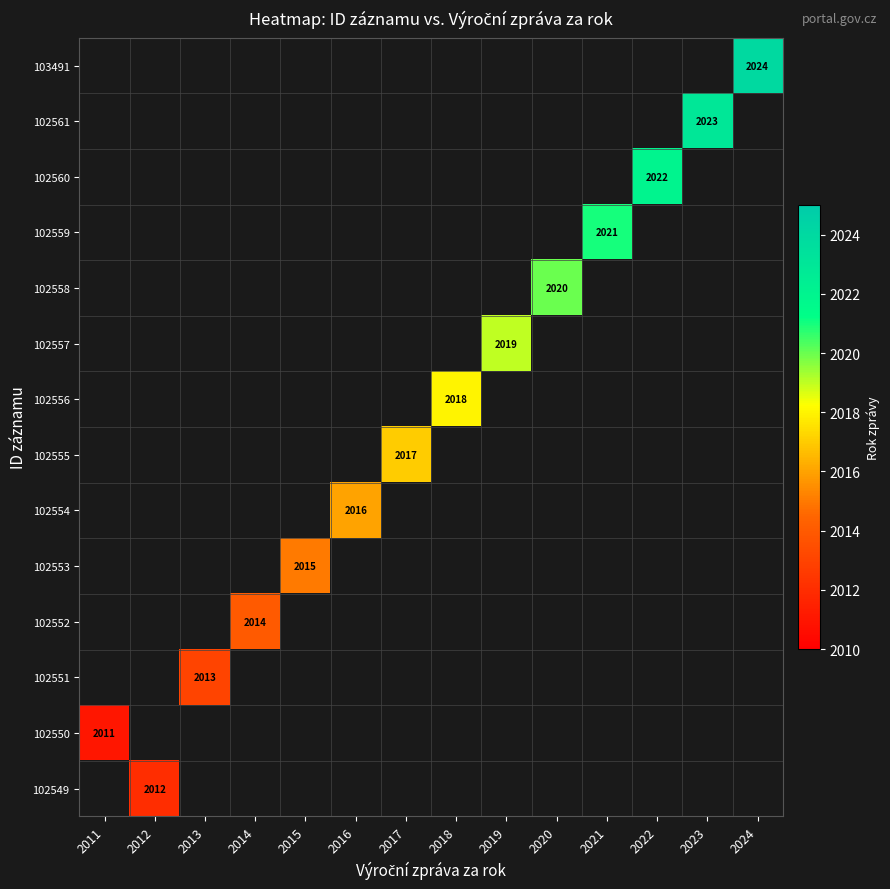

At which category is the sum across all series the highest?

2024